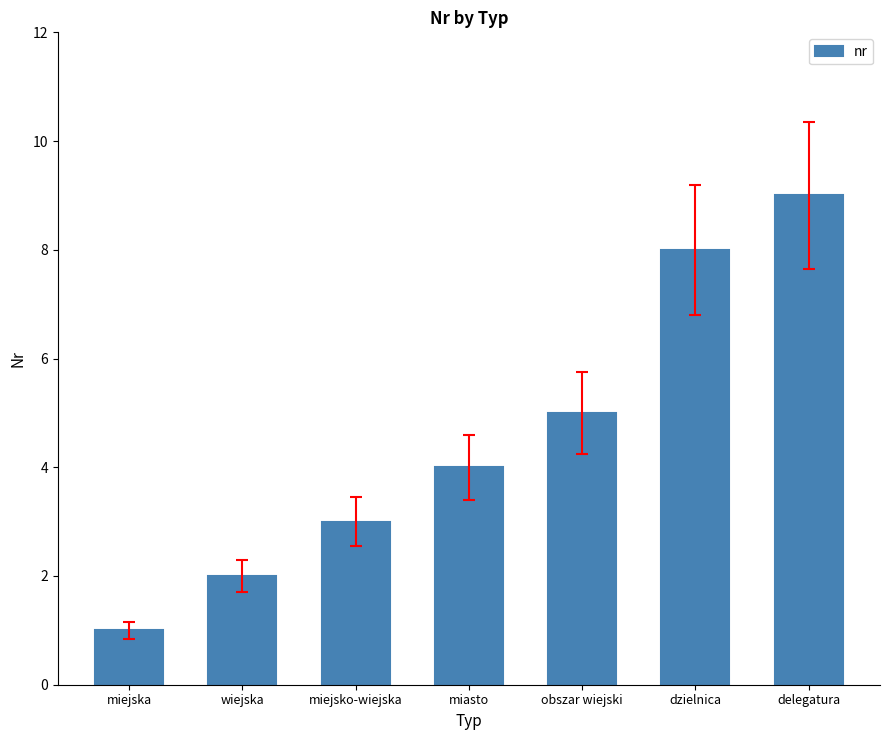

Which category has the lowest value across all series?

miejska